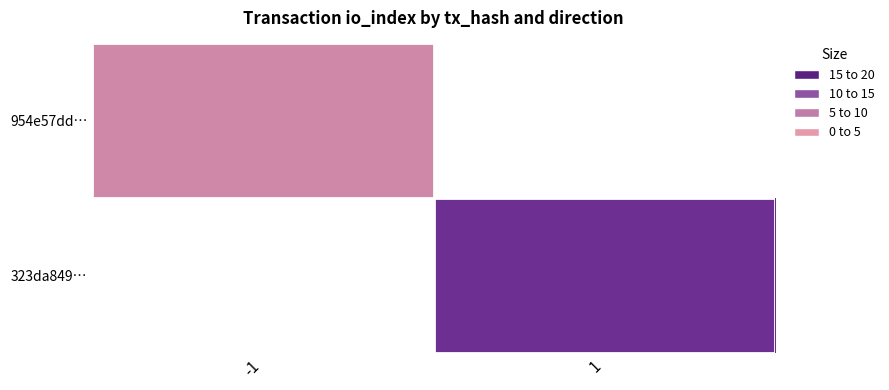

Reading right to left, extract all data points from this chart.

954e57dd…: 1=0	-1=6
323da849…: 1=16	-1=0